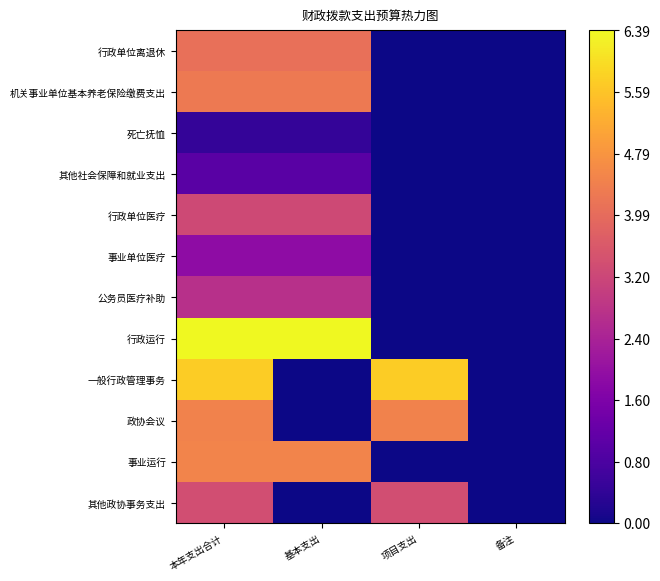

What is the total value across all series at 项目支出?

13.6